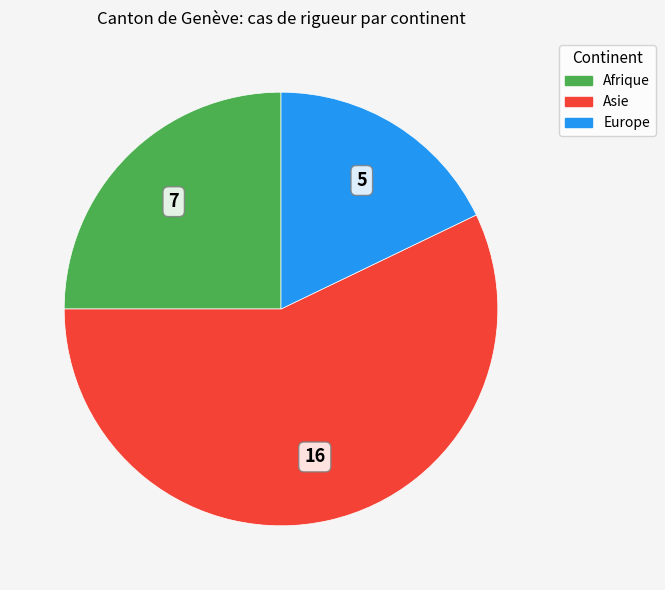

Count the number of slices in the pie.

3